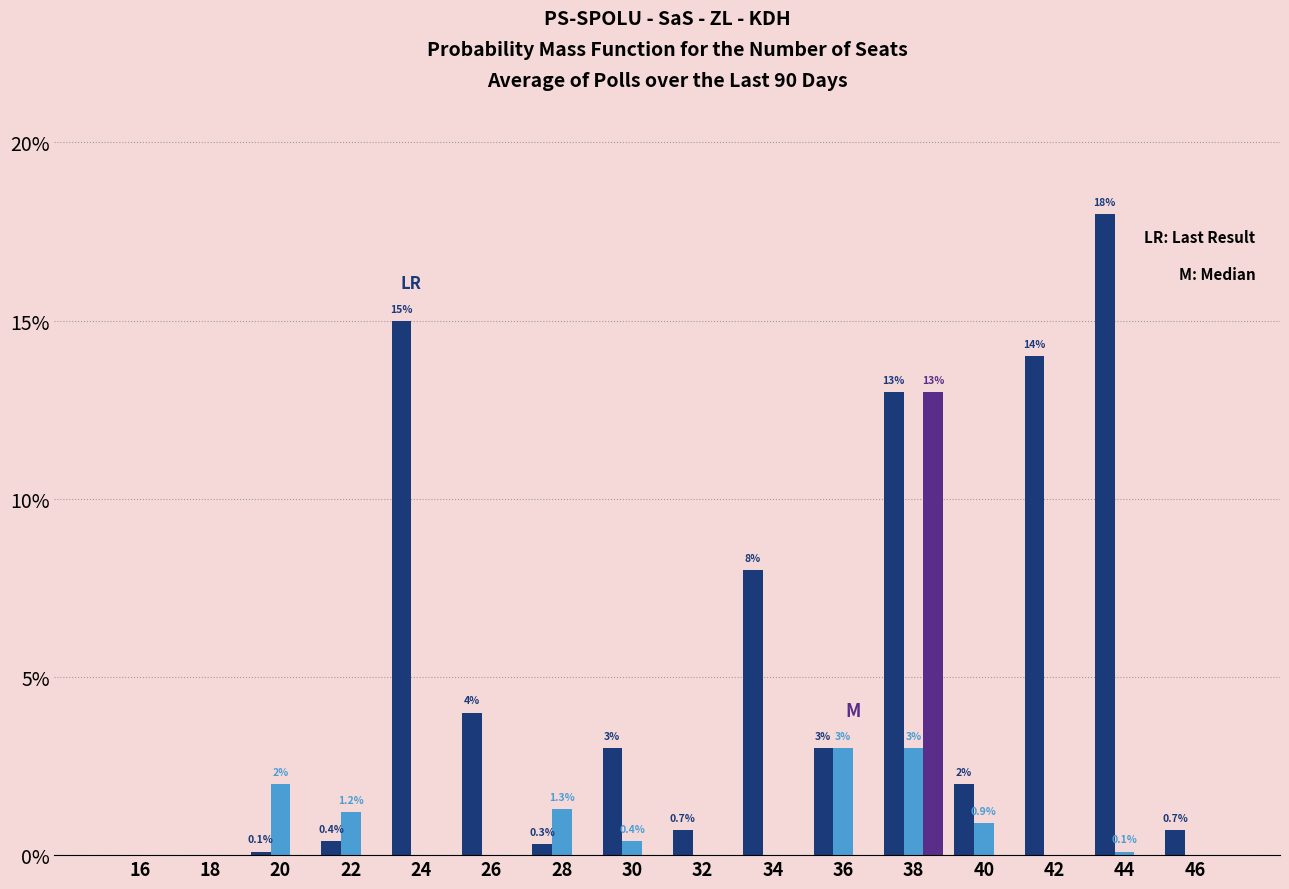

At which category is the sum across all series the highest?

38